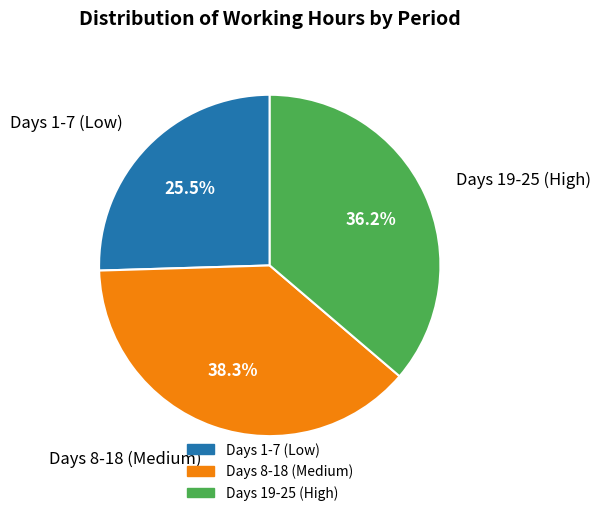

Is there any slice that represents more than half of the pie?

No